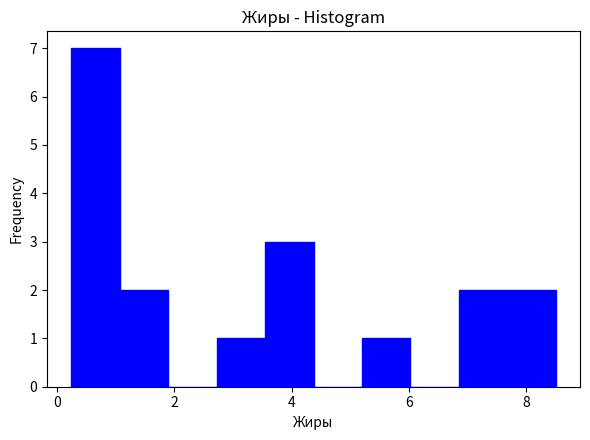

Over which range of the x-axis is the bar tallest?

0.2 to 1.0